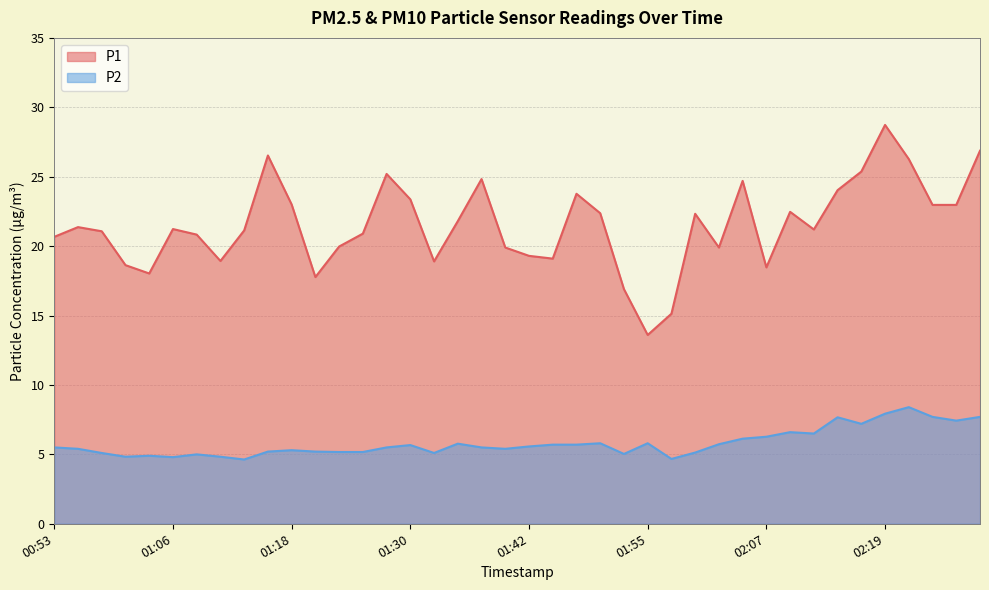

Which series has the largest range (max minus min)?

P1